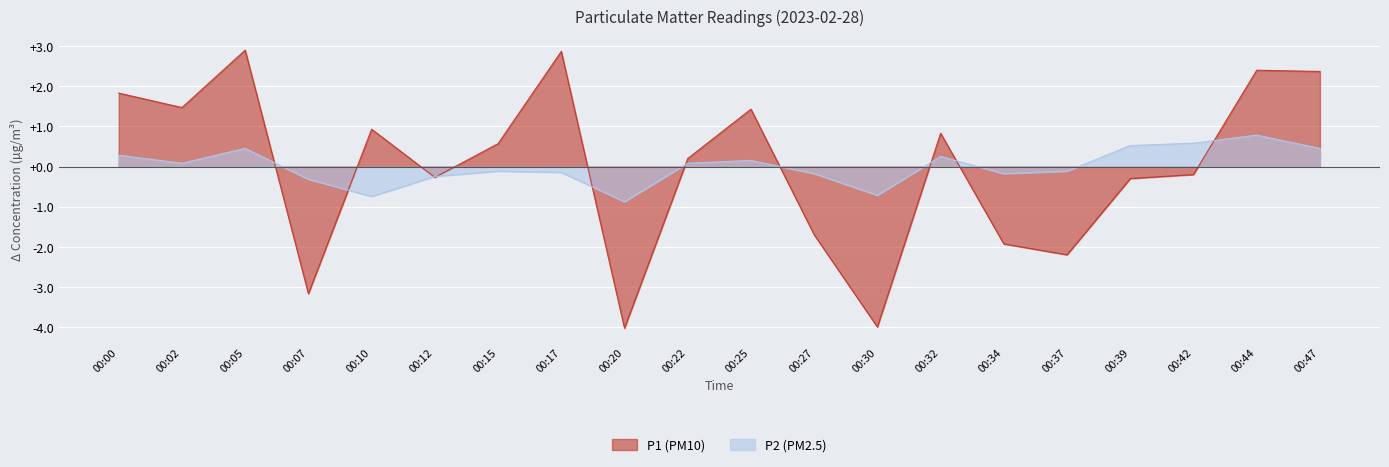

How many values in P2 are below zero?

10